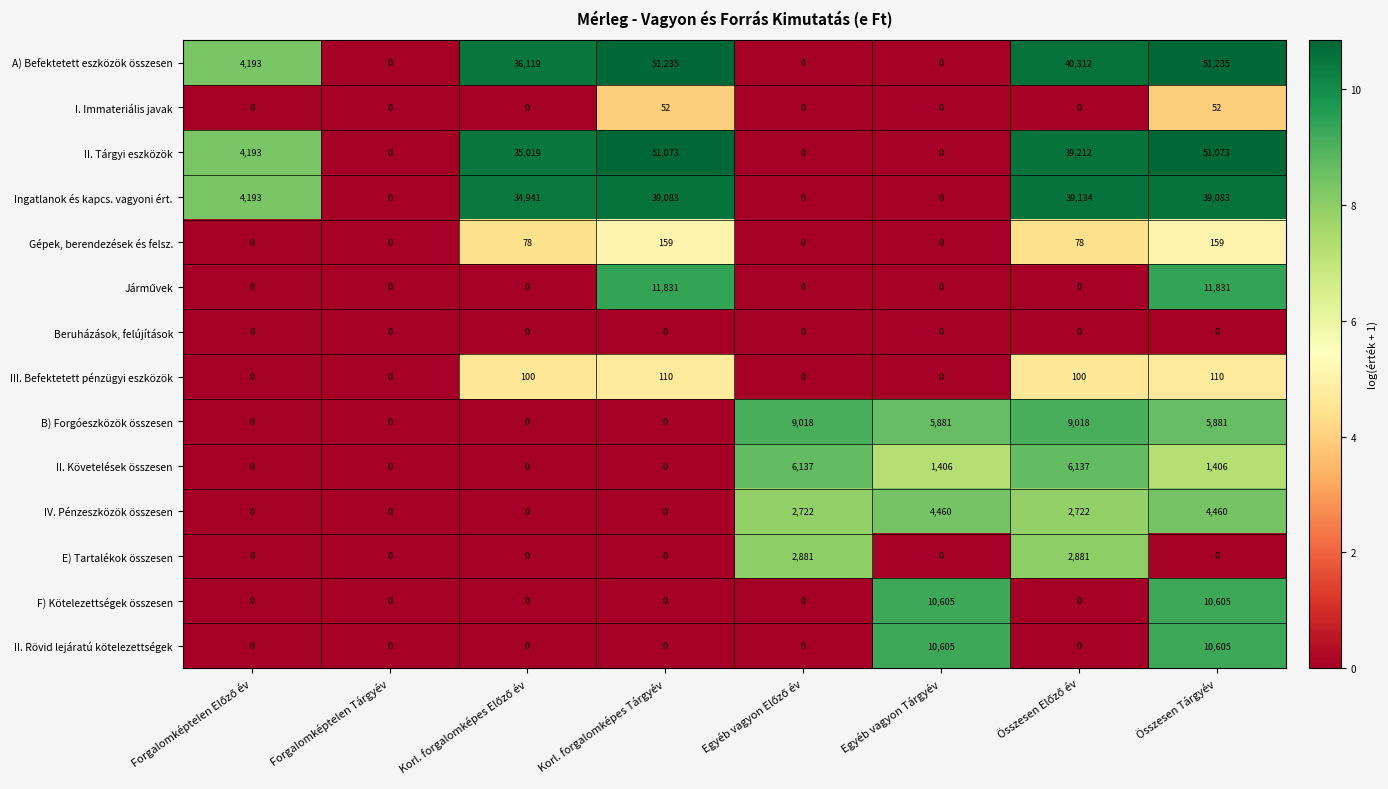

The Ingatlanok és kapcs. vagyoni ért. series shows 0 at Forgalomképtelen Tárgyév. True or false?

True